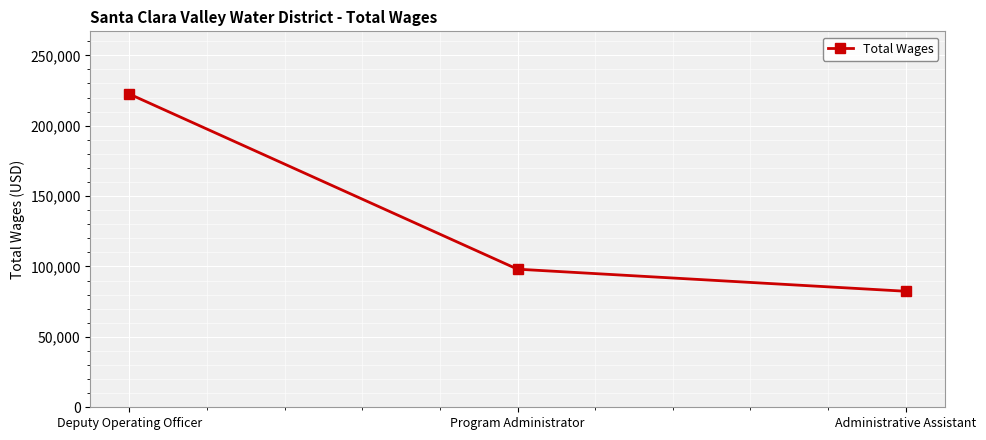

What is the sum of the values at Program Administrator and Administrative Assistant?

180504